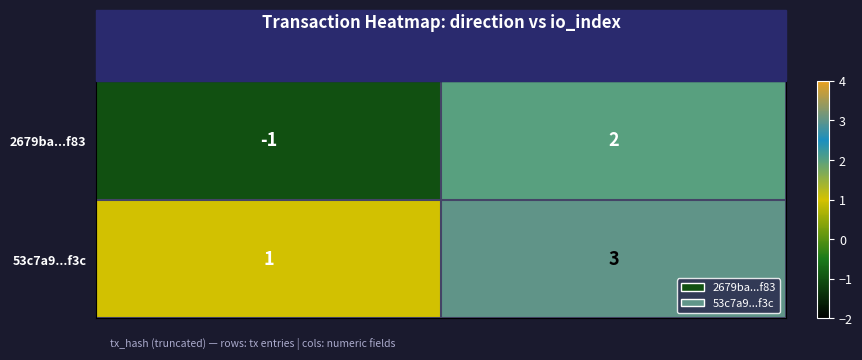

Which series has the largest range (max minus min)?

2679ba...f83